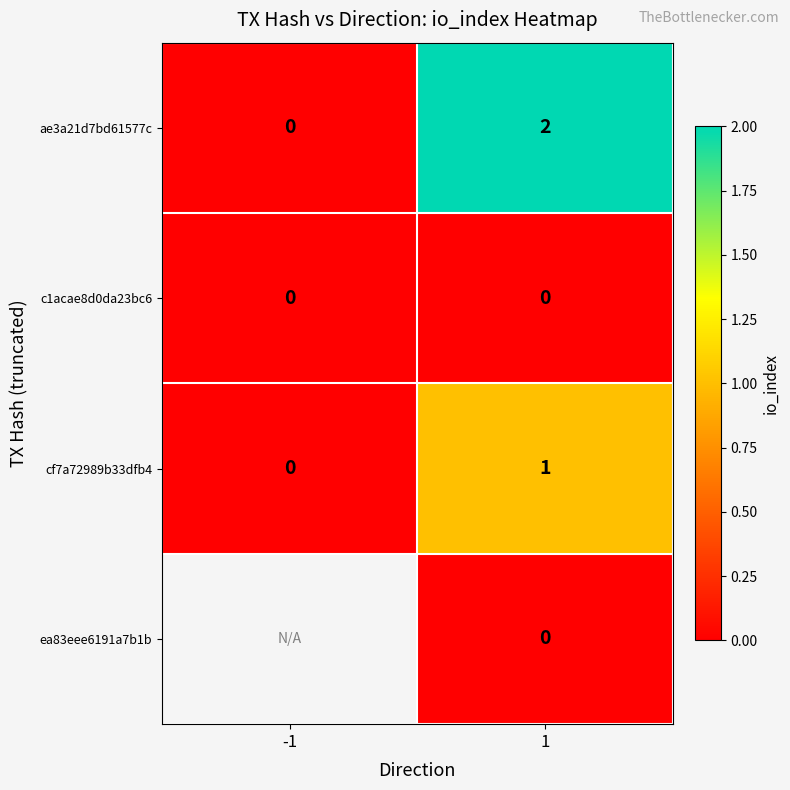

At how many categories does at least one series exceed 1?

1